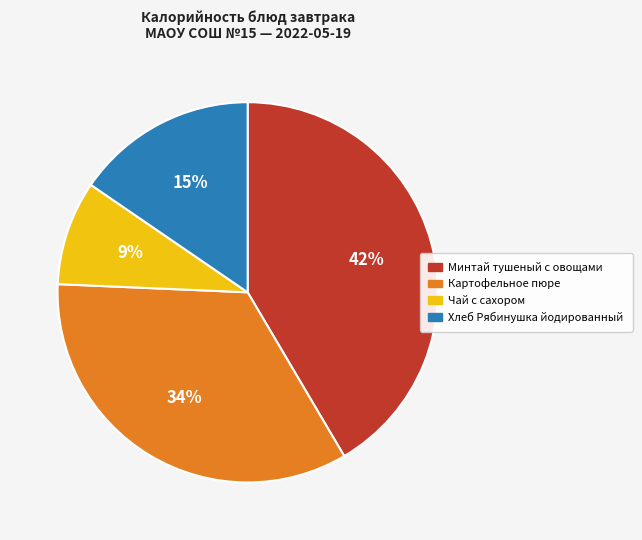

Does Минтай тушеный с овощами account for over 50% of the chart?

No